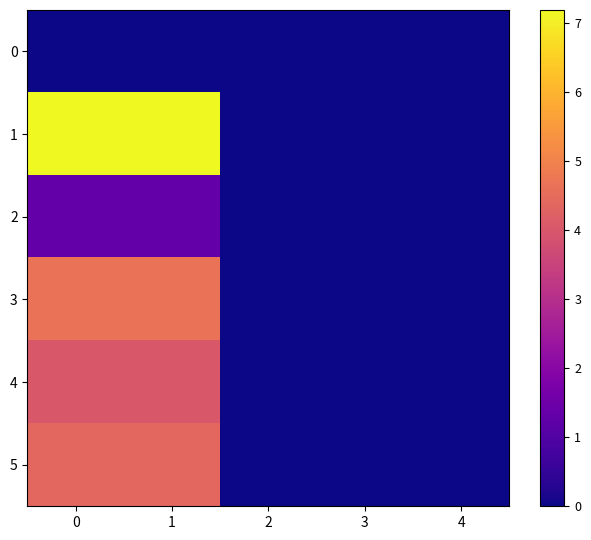

Reading left to right, what are all the values shown in this chart?

0: 0=0.0	1=0.0	2=0.0	3=0.0	4=0.0
1: 0=7.2	1=7.2	2=0.0	3=0.0	4=0.0
2: 0=1.3	1=1.3	2=0.0	3=0.0	4=0.0
3: 0=4.6	1=4.6	2=0.0	3=0.0	4=0.0
4: 0=4.0	1=4.0	2=0.0	3=0.0	4=0.0
5: 0=4.4	1=4.4	2=0.0	3=0.0	4=0.0